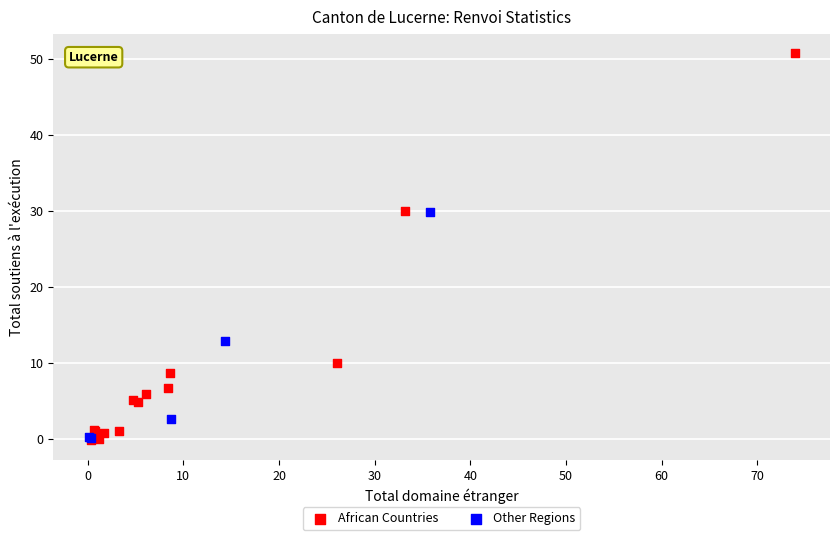

Which series contains the highest Y value?

African Countries